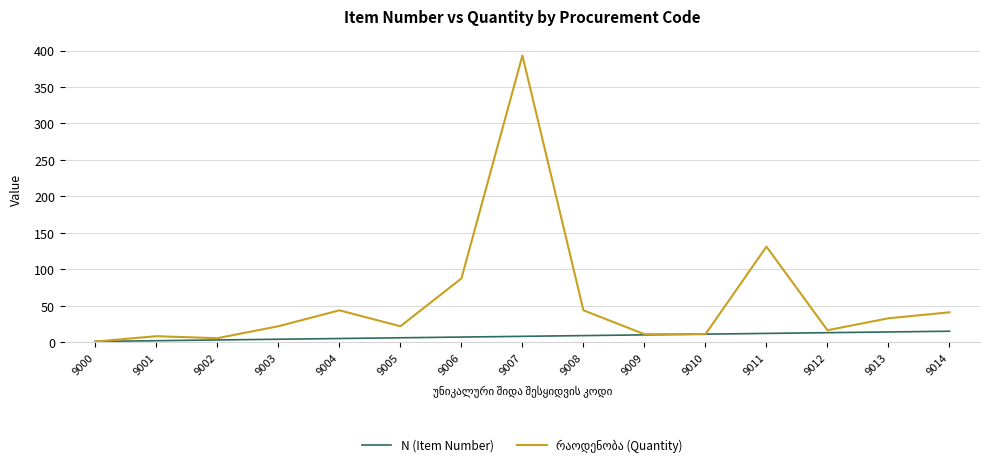

What is the greatest value displayed?

393.1